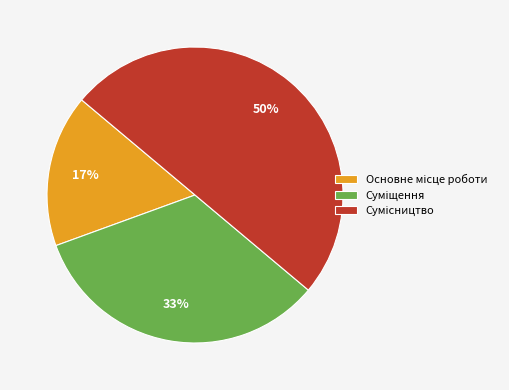

To the nearest percent, what is the difference between the largest and smallest slice percentages?

33%